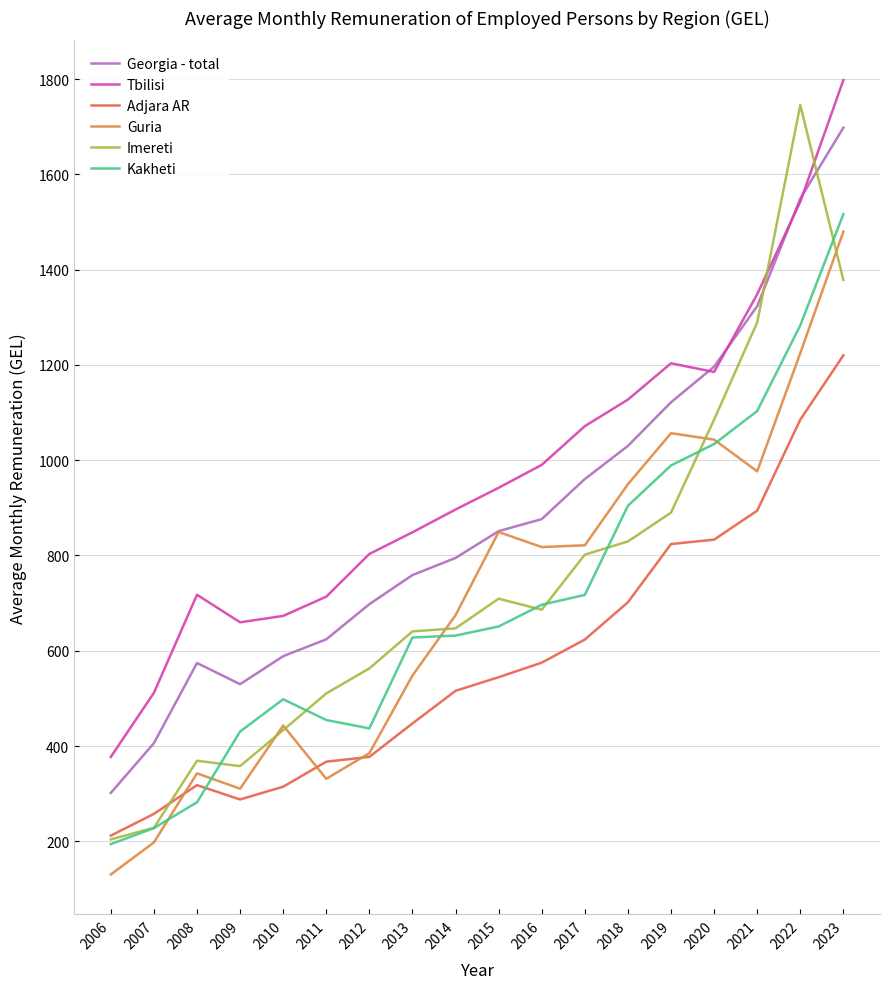

What is the total value across all series at 2016?

4642.0